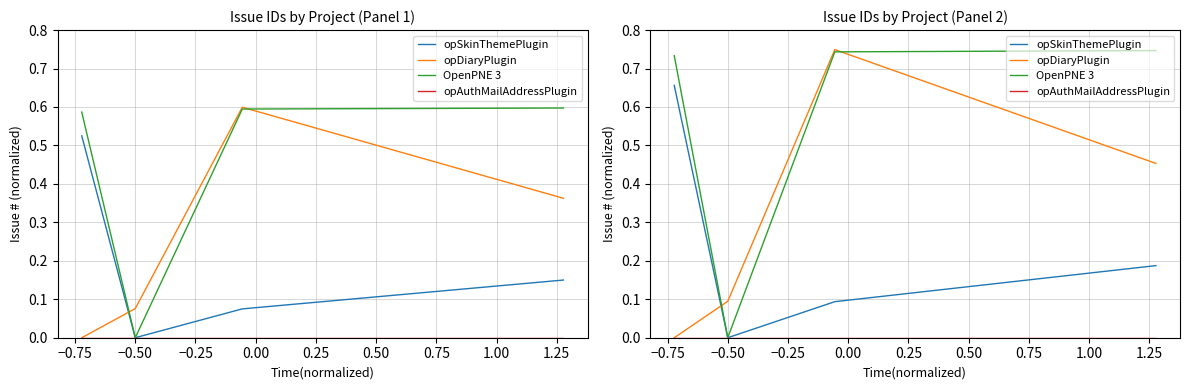

Reading left to right, what are all the values shown in this chart?

opSkinThemePlugin: 0.7	0.0	0.1	0.2
opDiaryPlugin: 0.0	0.1	0.7	0.5
OpenPNE 3: 0.7	0.0	0.7	0.7
opAuthMailAddressPlugin: 0.0	0.0	0.0	0.0